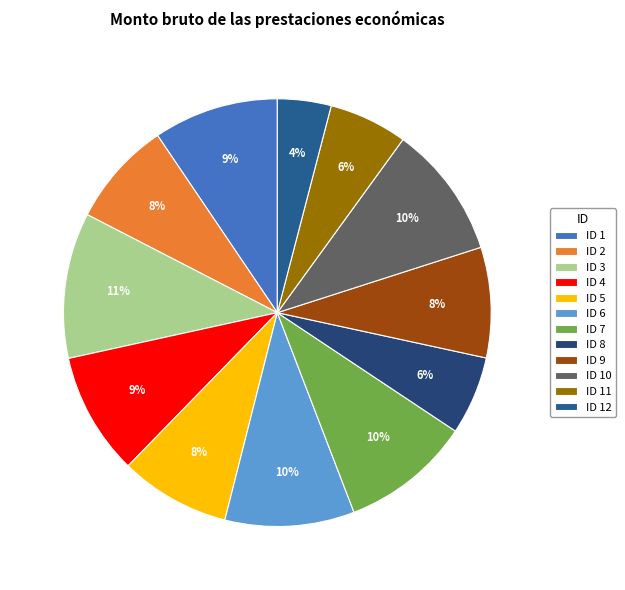

To the nearest percent, what percentage of the pie is ID 6?

10%